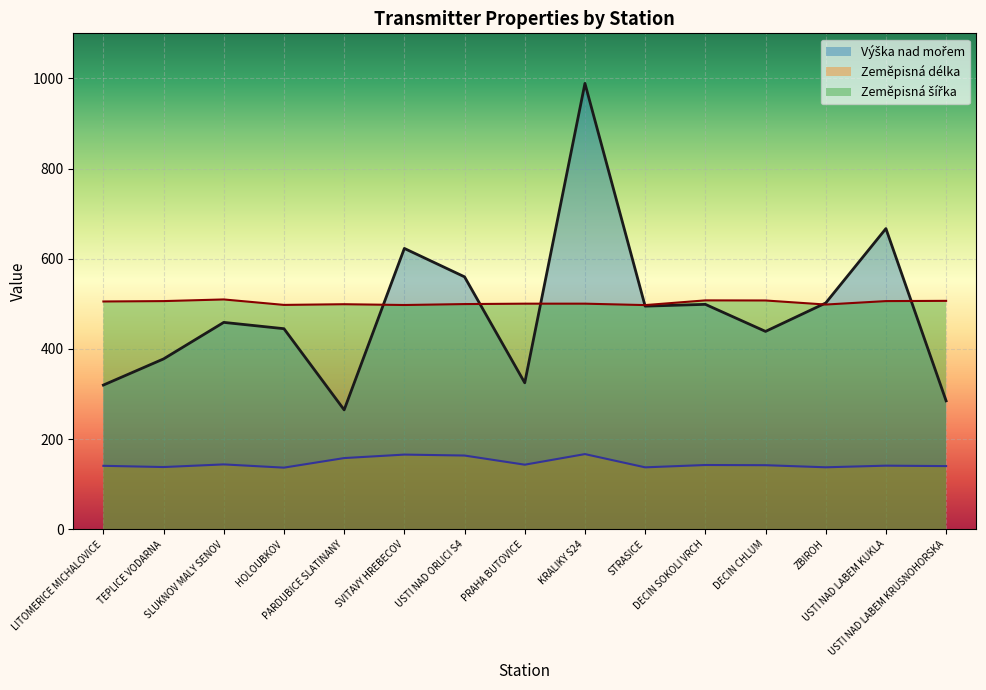

What is the sum of all Výška nad mořem values?

7251.0